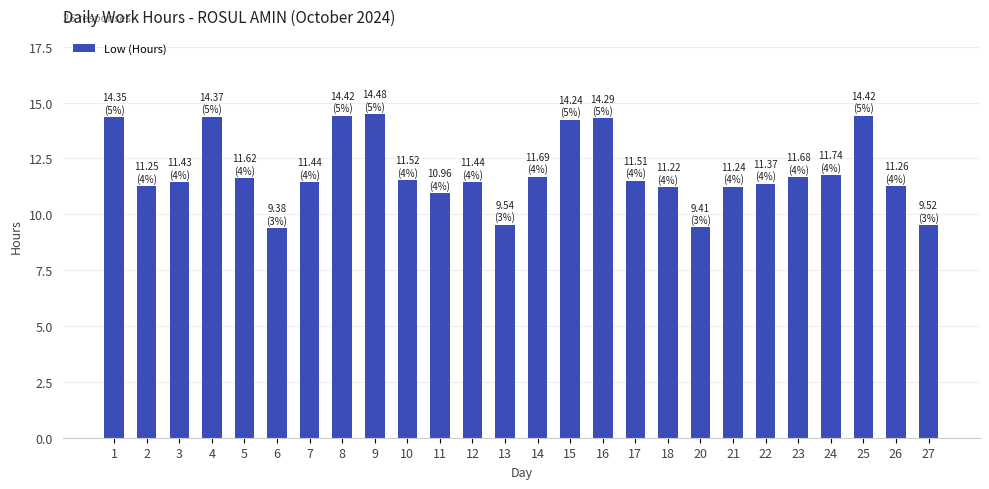

What is the difference between the maximum and minimum values?

5.1